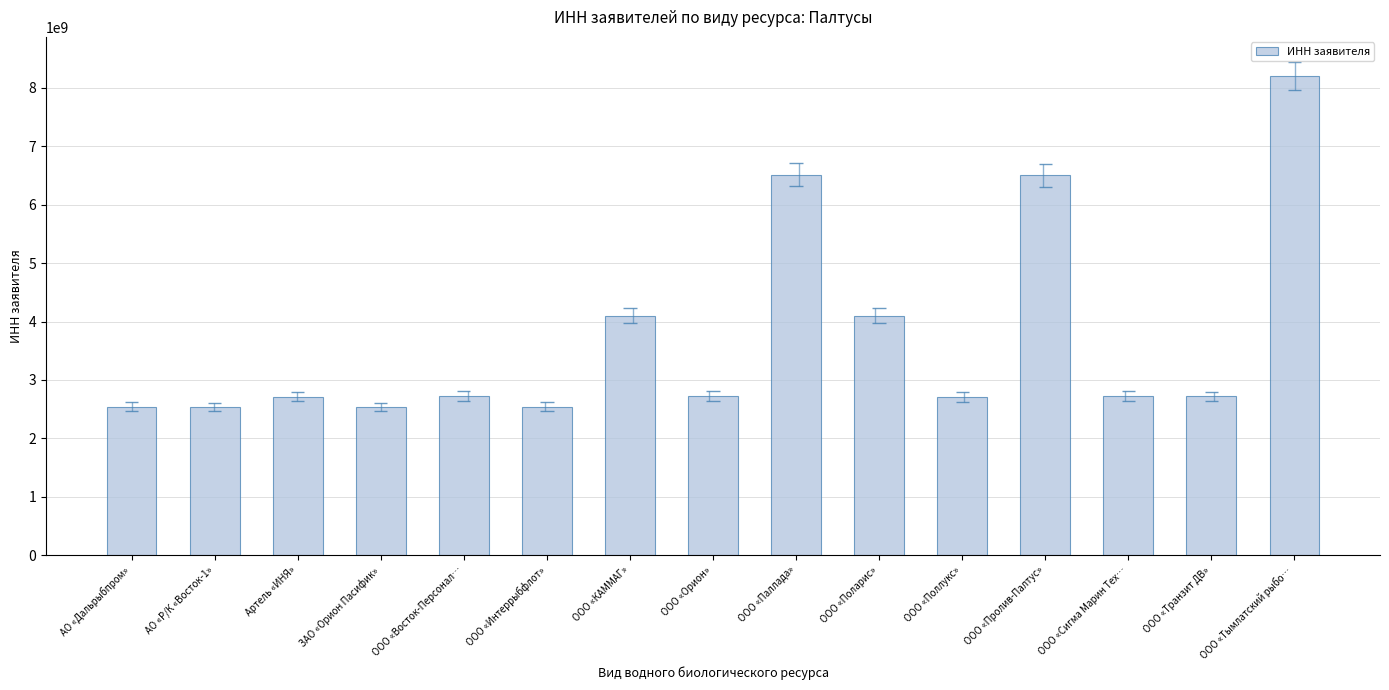

What is the approximate value at ООО «Поларис», to the nearest 50?

4101138350